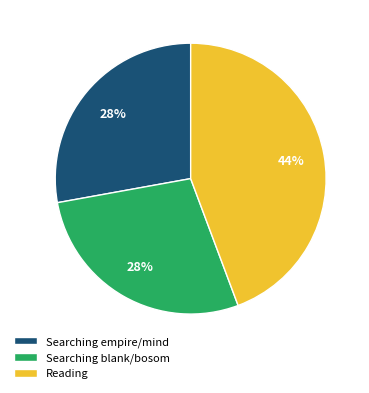

Count the number of slices in the pie.

3